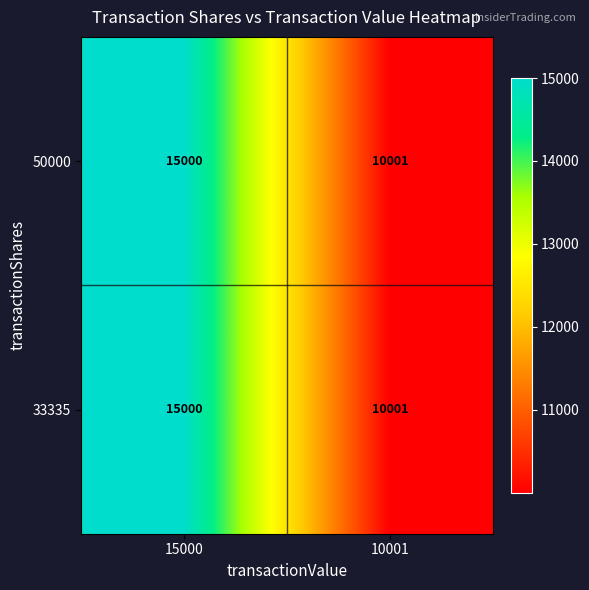

Count the number of data series in this chart.

2